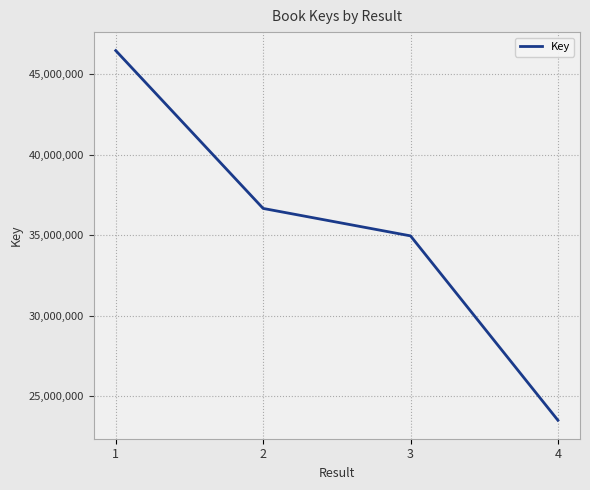

List the labels in order of value, smallest first.

4, 3, 2, 1